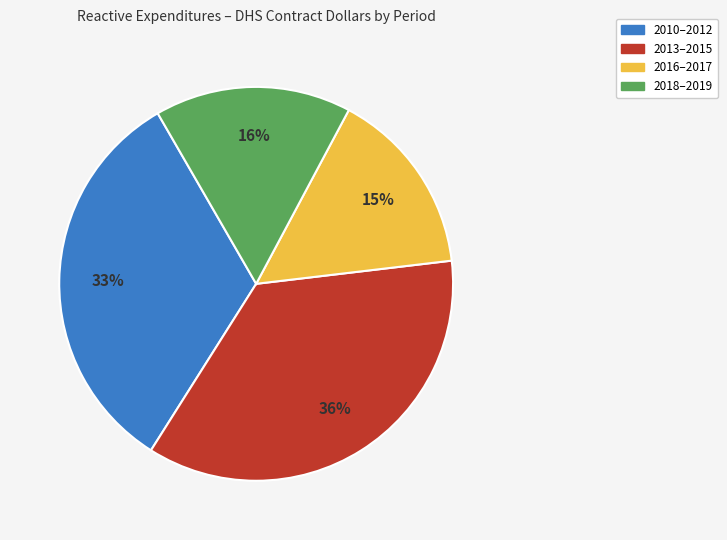

The 2013–2015 slice represents 36% of the pie. True or false?

True